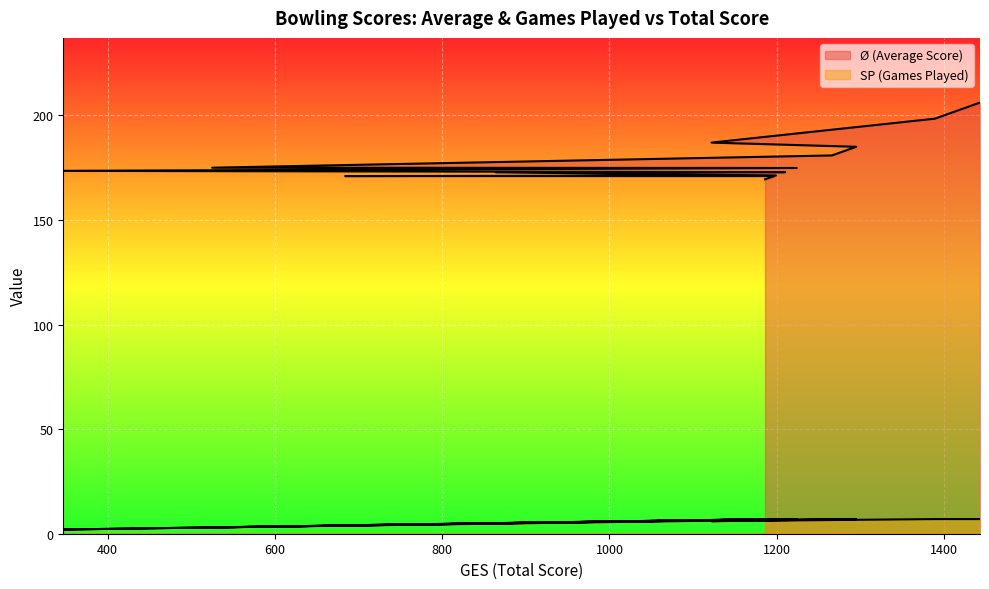

List the series in order of their peak value, lowest first.

SP (Games Played), Ø (Average Score)